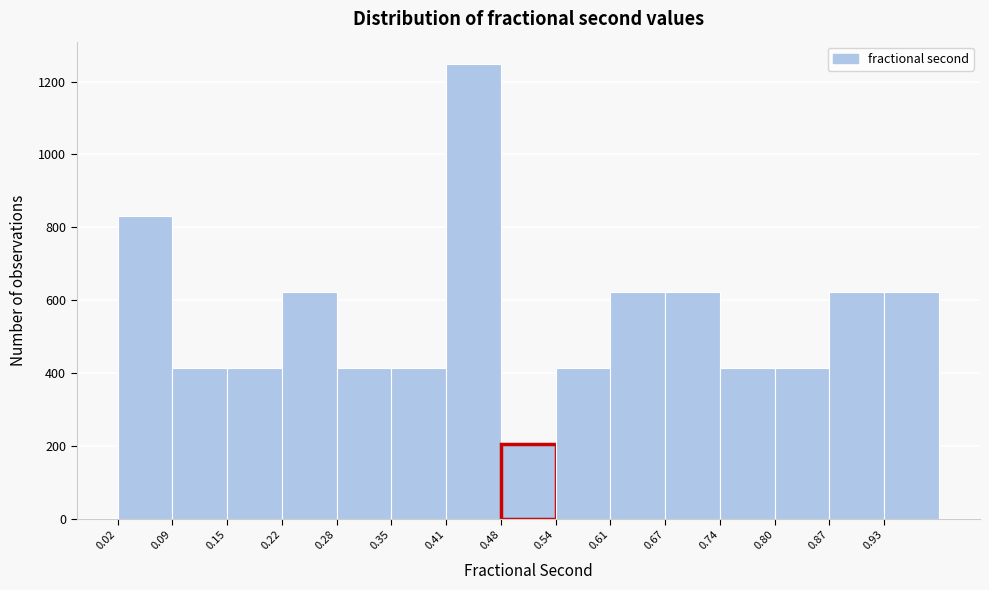

Reading left to right, transcribe this chart: for each bar, give the range it covers on the x-axis and its height. Neither the bar edges nor the heights are printed on the chart, so give them approximately, as read against the axes.

0.02 to 0.09: 840
0.09 to 0.15: 420
0.15 to 0.22: 420
0.22 to 0.28: 620
0.28 to 0.35: 420
0.35 to 0.41: 420
0.41 to 0.48: 1240
0.48 to 0.54: 200
0.54 to 0.61: 420
0.61 to 0.67: 620
0.67 to 0.74: 620
0.74 to 0.80: 420
0.80 to 0.87: 420
0.87 to 0.93: 620
0.93 to 1.00: 620